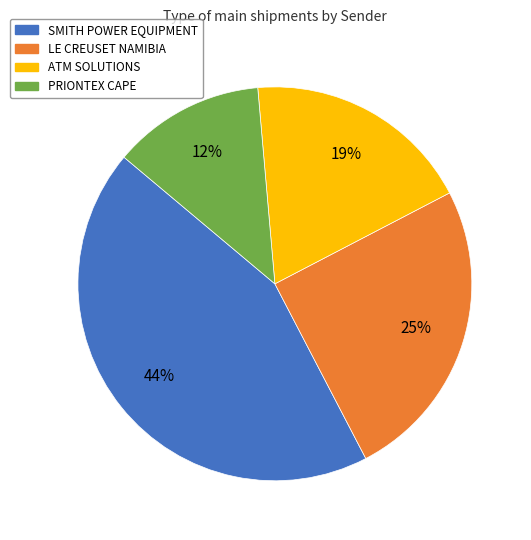

What percentage is the ATM SOLUTIONS slice, to the nearest percent?

19%